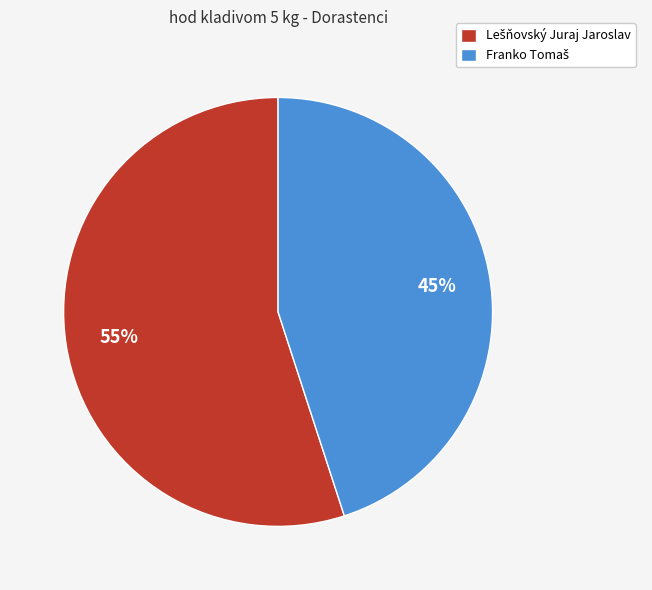

Count the number of slices in the pie.

2